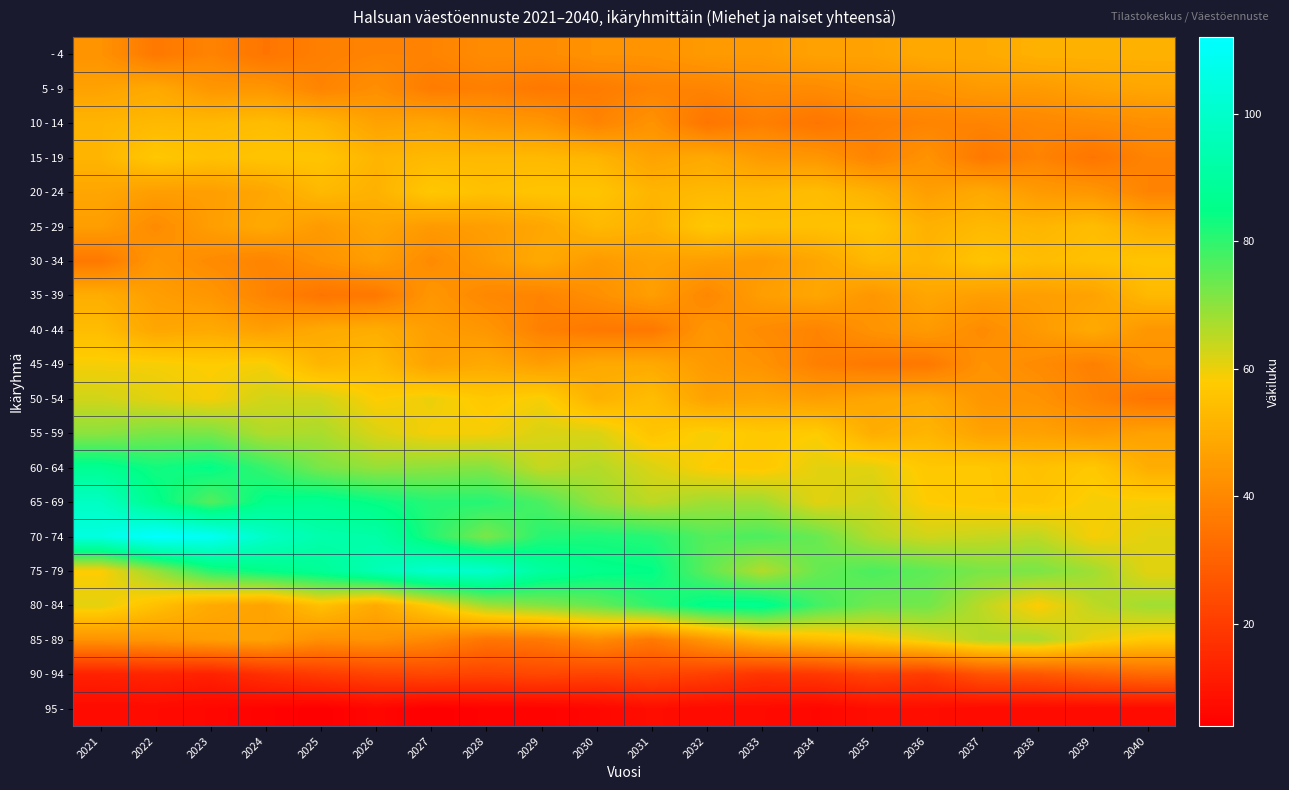

At which category does the chart reach its peak across all series?

2022